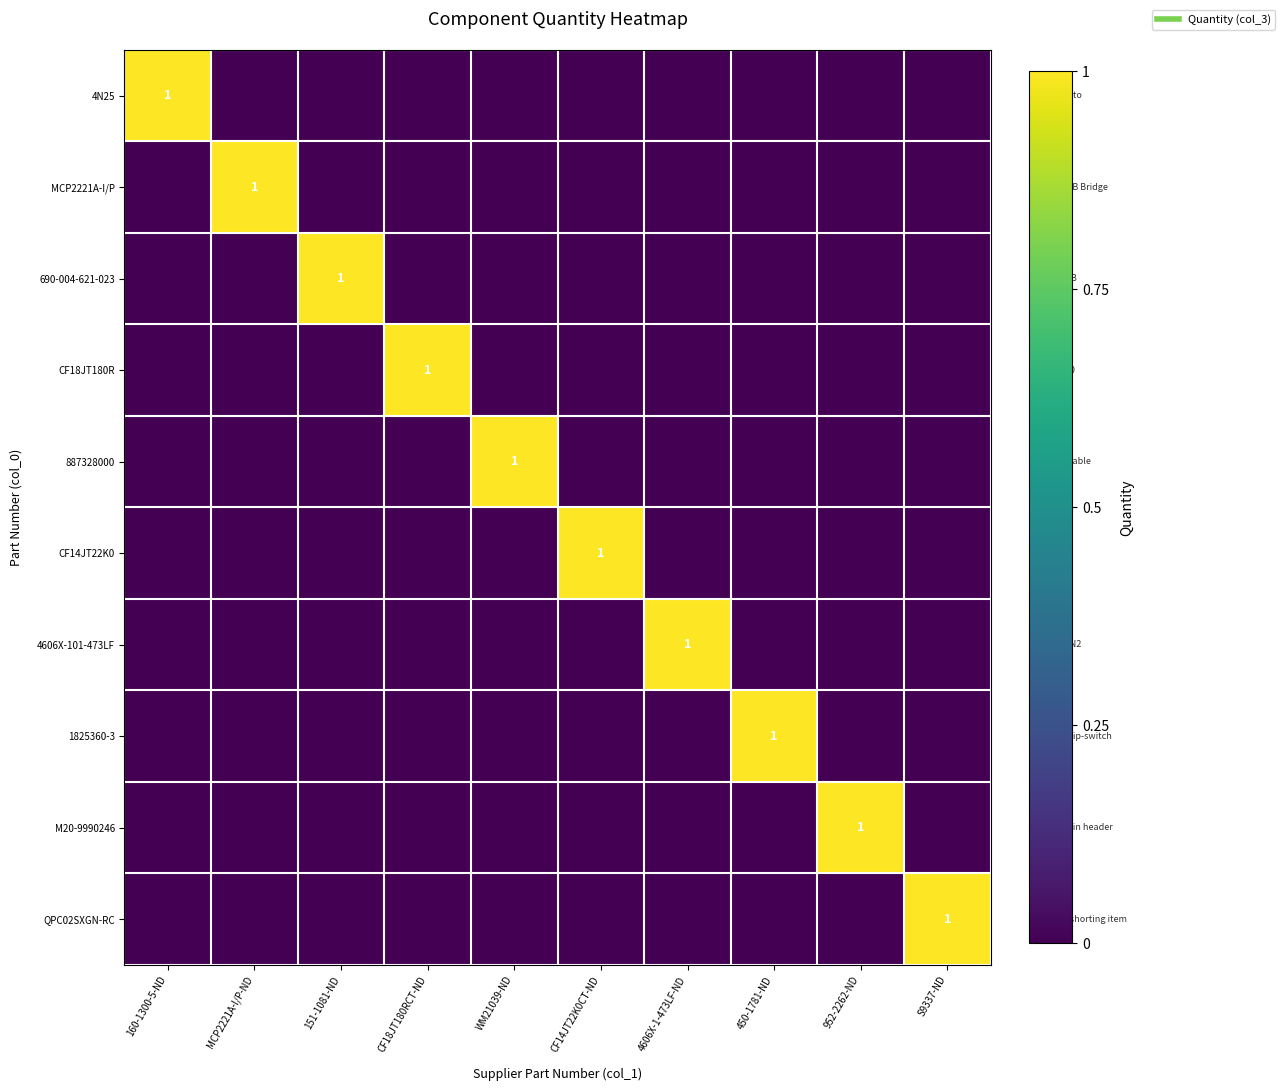

What is the greatest value displayed?

1